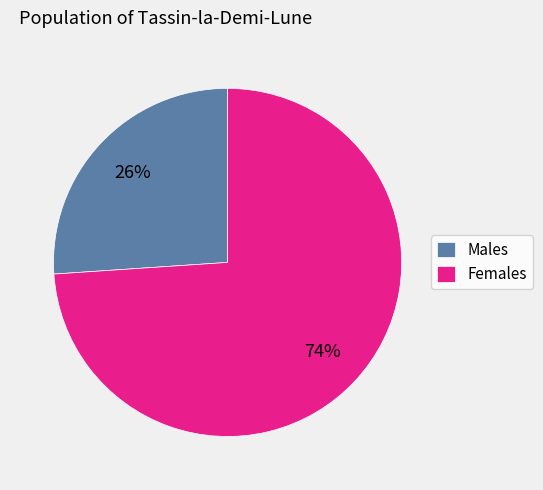

To the nearest percent, what is the average slice percentage?

50%